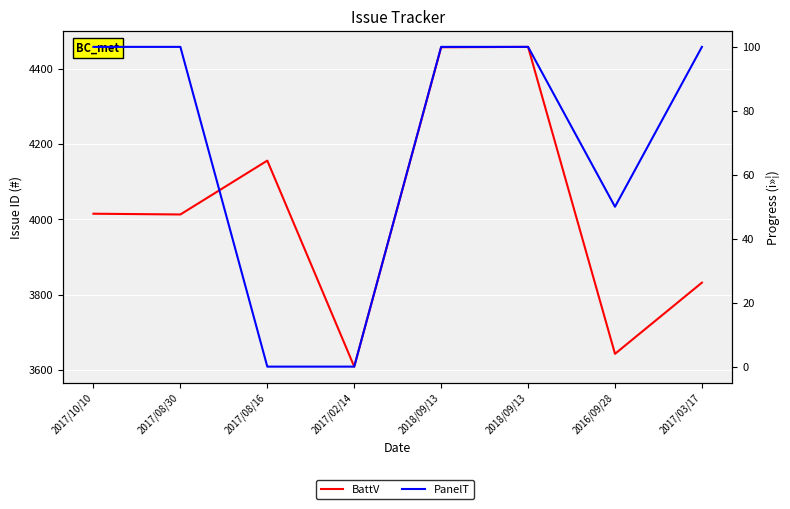

Which series has the largest total across all categories?

BattV